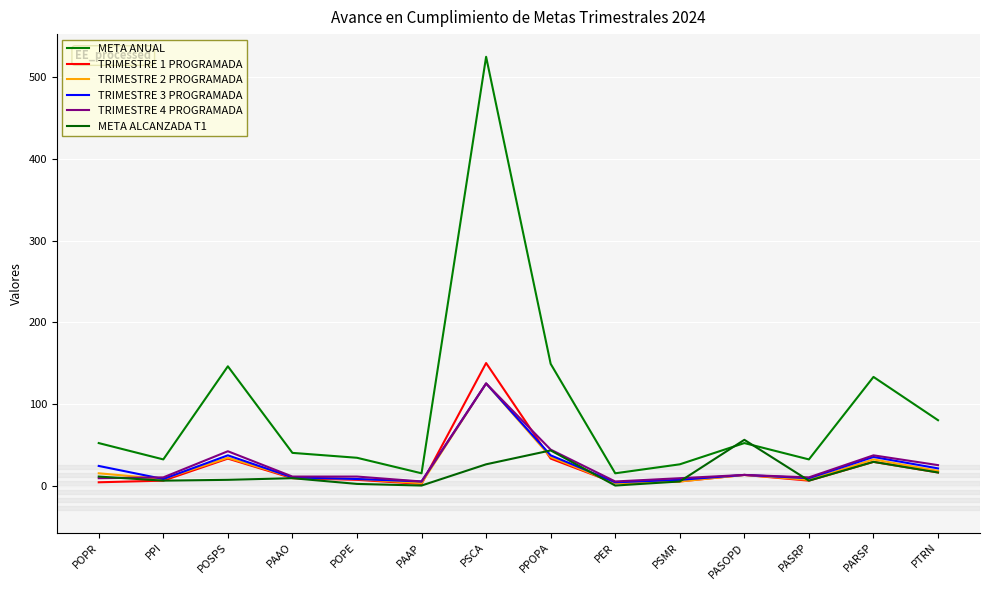

Does the chart have visible grid lines?

Yes